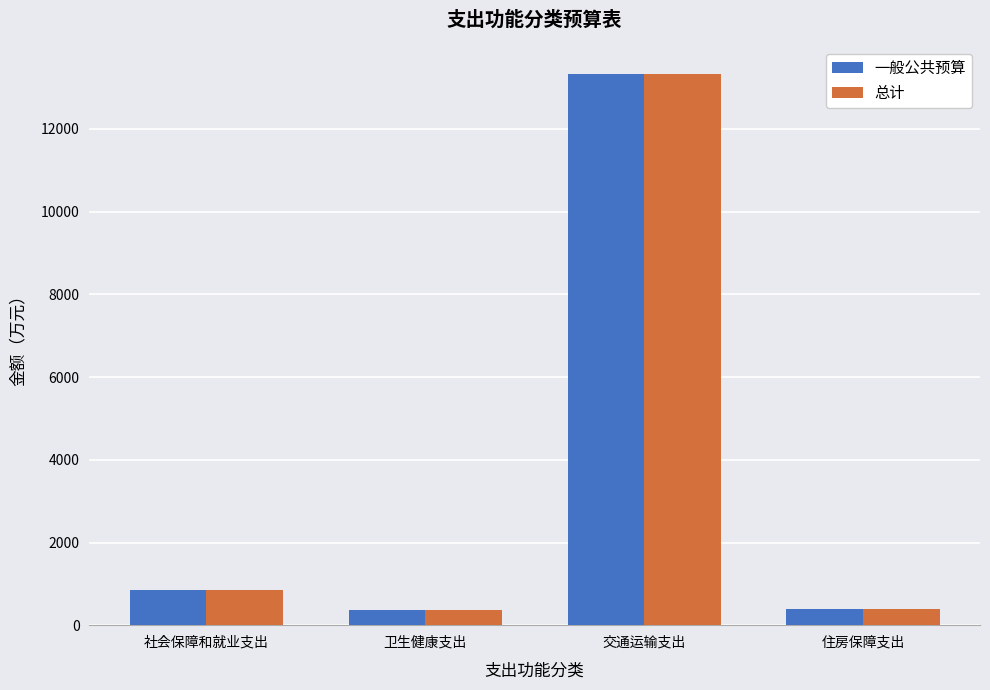

What is the label of the 1st bar from the left?

社会保障和就业支出